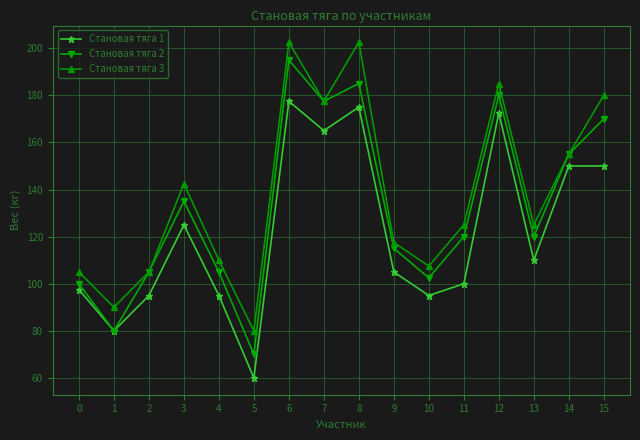

In Становая тяга 1, how many points are lower than both neighbors (excluding endpoints)?

5